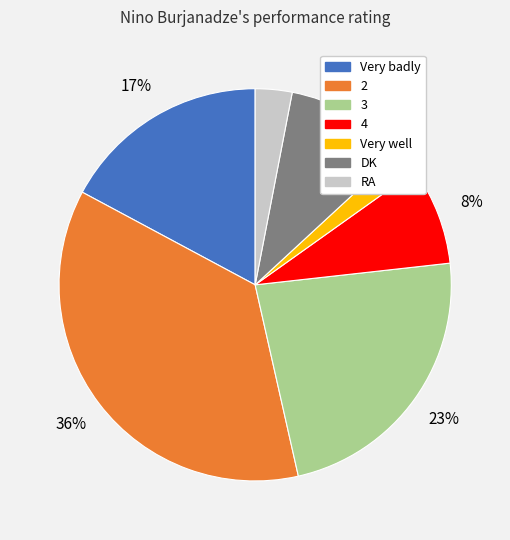

Does Very well account for over 50% of the chart?

No